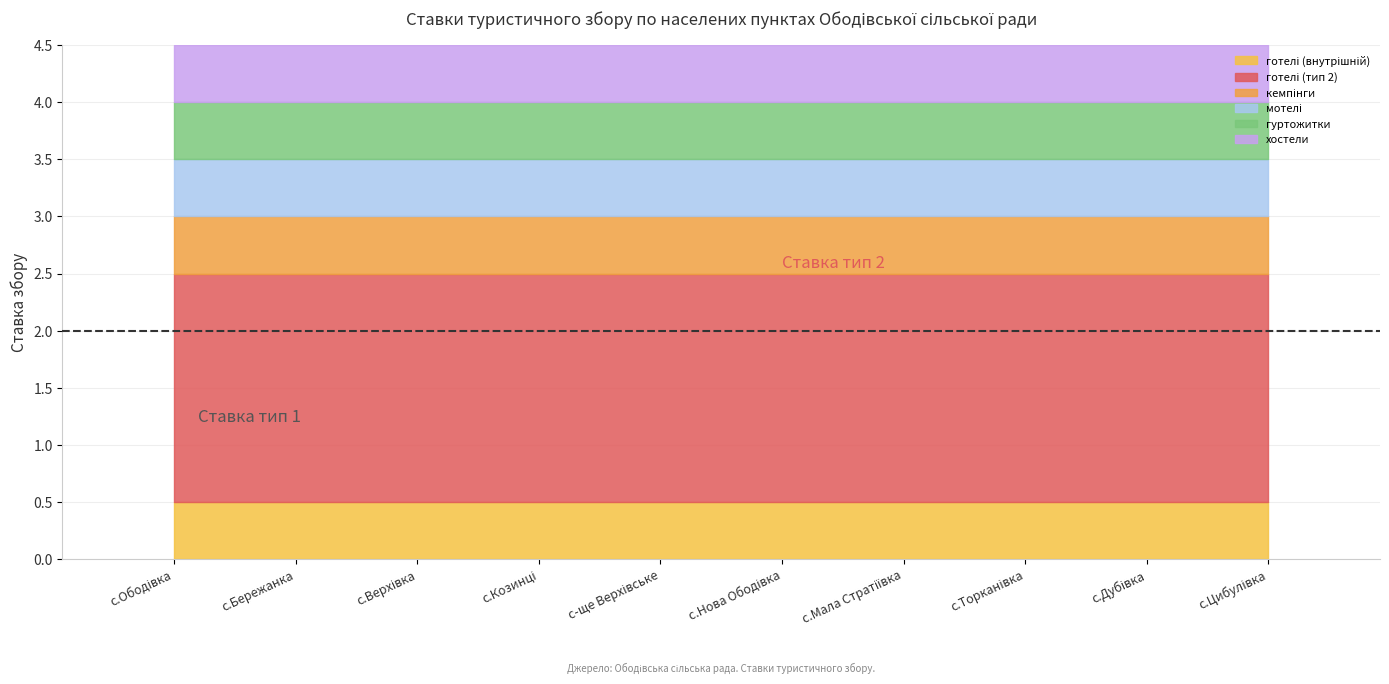

Which series has the largest range (max minus min)?

готелі (внутрішній)